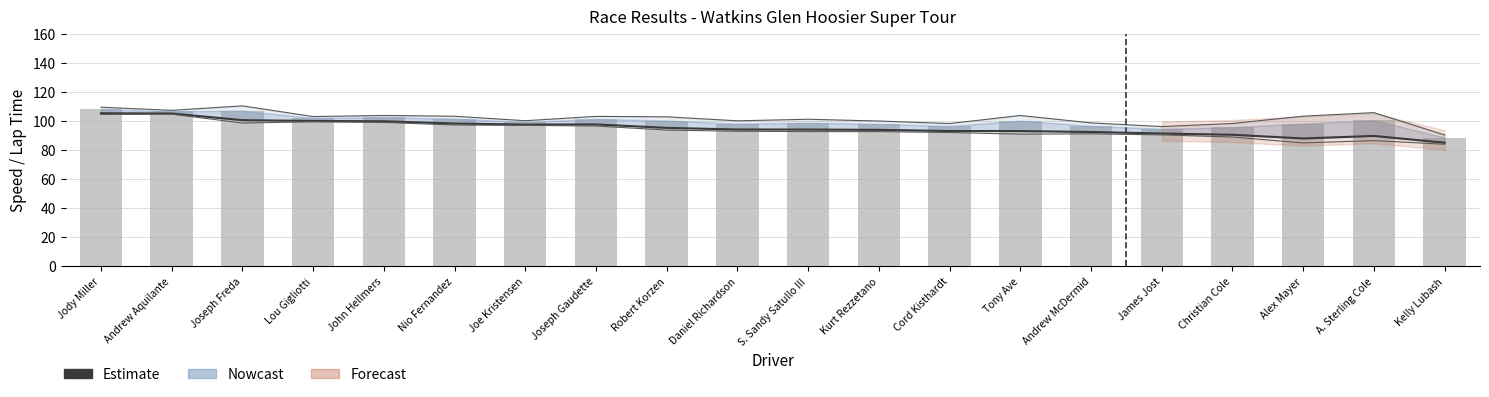

Reading left to right, extract all data points from this chart.

Estimate: 105.2	105.1	100.5	100.0	99.7	98.2	97.5	97.6	95.2	94.1	94.0	93.8	93.0	93.0	92.4	91.3	90.5	87.9	89.7	85.0
Best Speed: 108.0	106.5	107.0	102.0	102.4	101.5	99.2	101.3	100.3	98.1	98.8	97.9	96.5	100.1	96.5	94.5	95.6	98.1	100.3	88.5